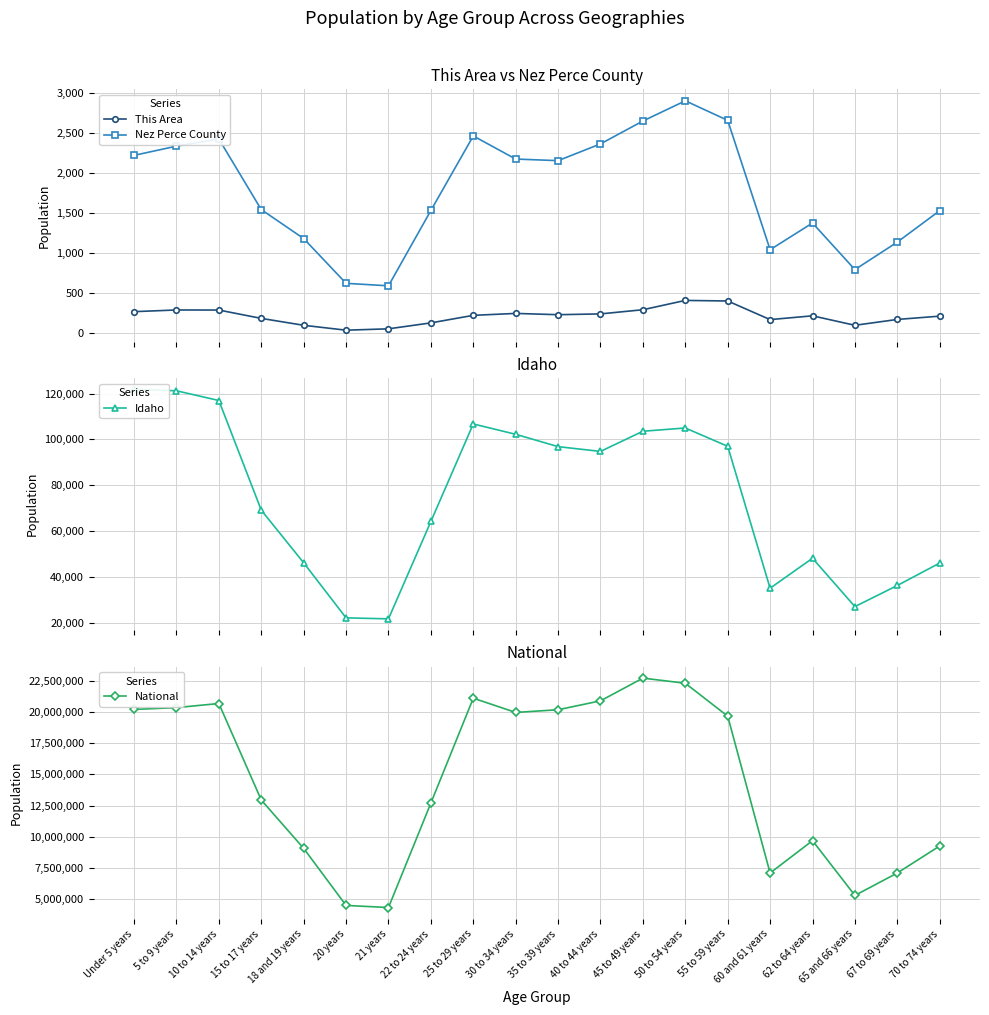

At which category does the chart reach its minimum across all series?

20 years